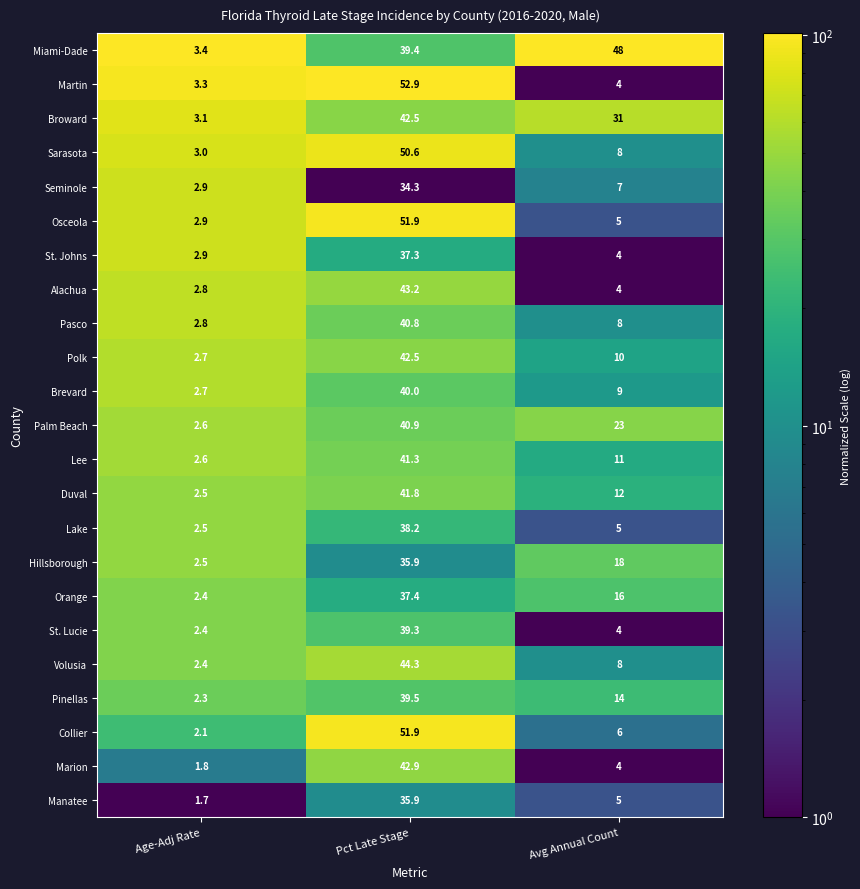

What is the maximum value shown in the chart?

52.9